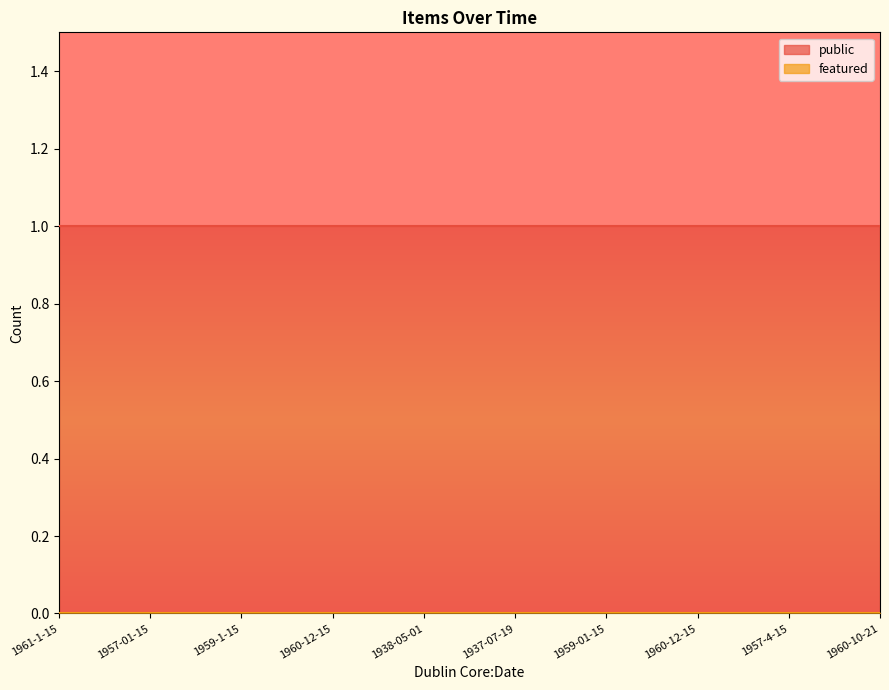

Reading left to right, transcribe all the data shown in this chart.

public: 1961-1-15=1	1957-01-15=1	1959-1-15=1	1960-12-15=1	1938-05-01=1	1937-07-19=1	1959-01-15=1	1960-12-15=1	1957-4-15=1	1960-10-21=1
featured: 1961-1-15=0	1957-01-15=0	1959-1-15=0	1960-12-15=0	1938-05-01=0	1937-07-19=0	1959-01-15=0	1960-12-15=0	1957-4-15=0	1960-10-21=0